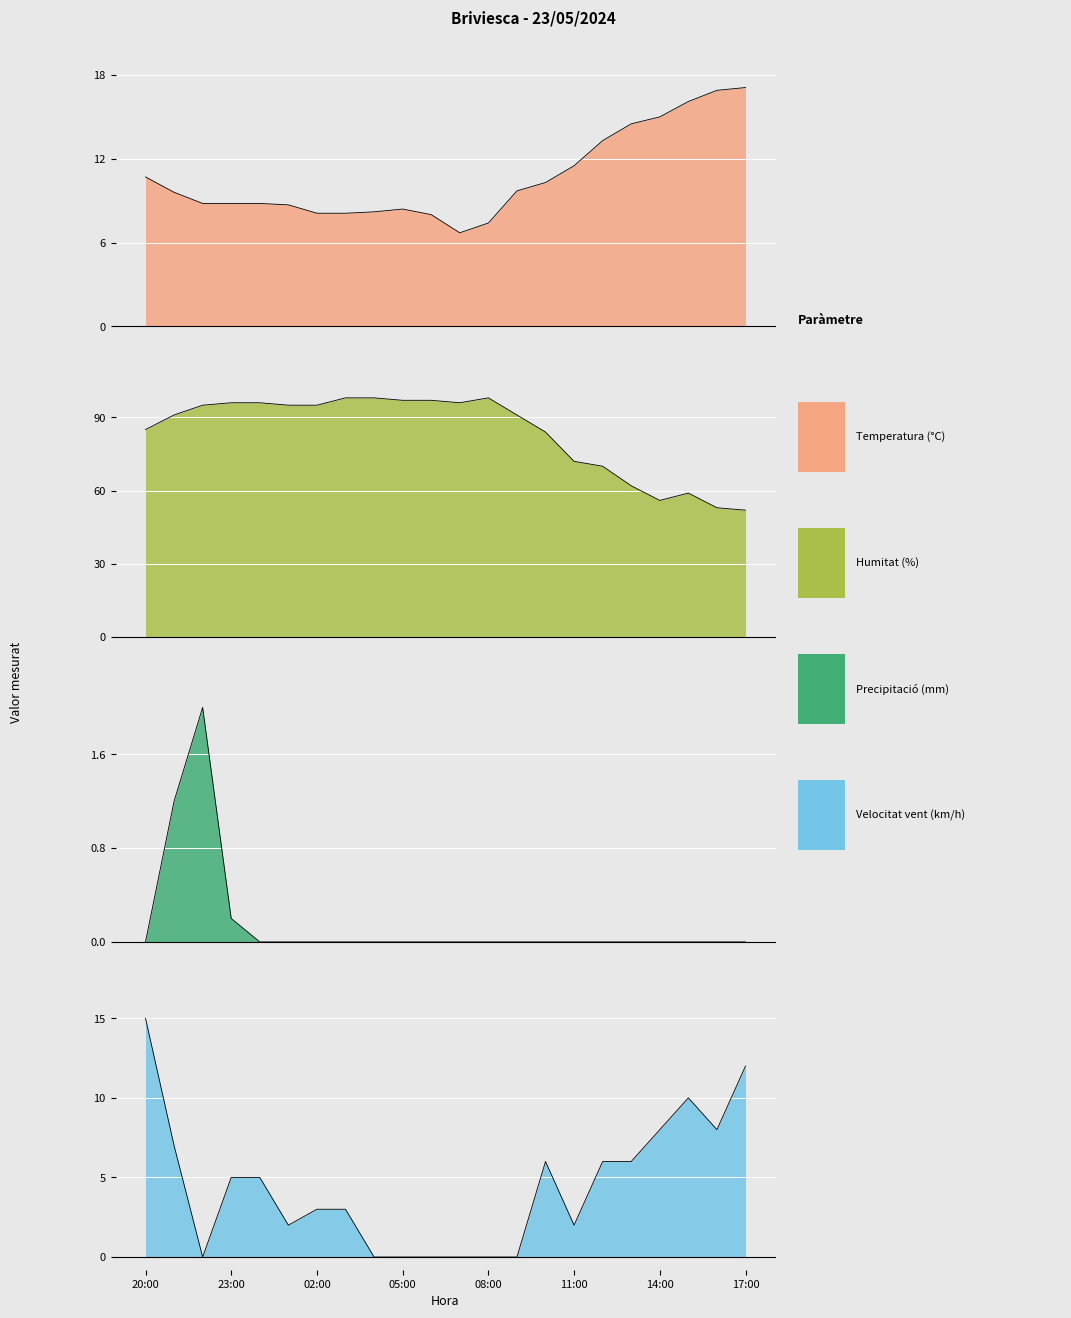

Which has a higher value, 04:00 or 06:00?

04:00